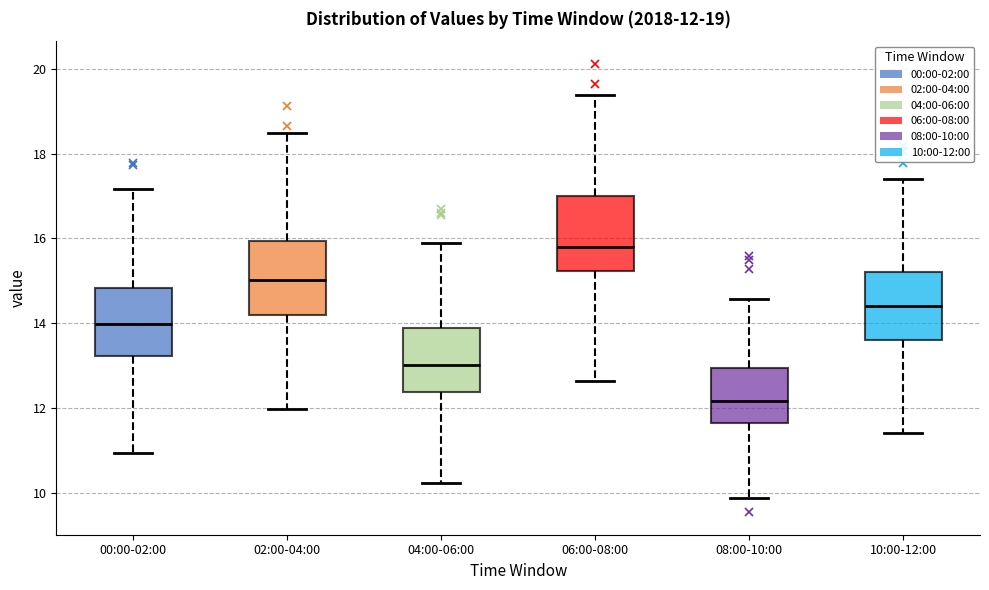

Which box has the highest median line?

06:00-08:00